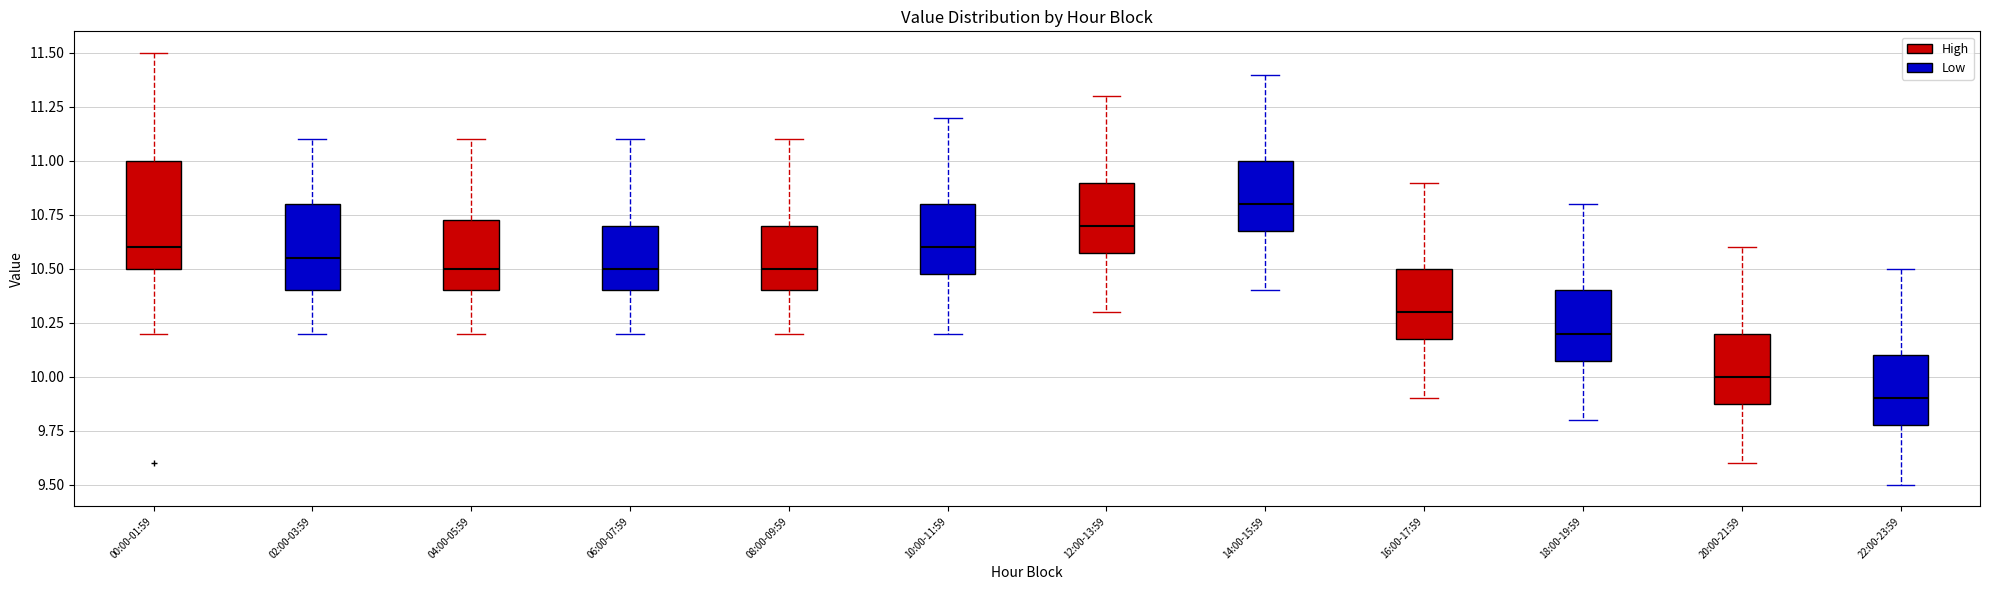

Reading left to right, transcribe this box plot: for each box, give where its median line is, the range the box spans, and where its two whiskers end, as read against the y-axis. The values are not printed on the chart, so give them approximately, as read against the axis.

00:00-01:59: median 10.60, box 10.50 to 11.00, whiskers 10.20 to 11.50
02:00-03:59: median 10.55, box 10.40 to 10.80, whiskers 10.20 to 11.10
04:00-05:59: median 10.50, box 10.40 to 10.75, whiskers 10.20 to 11.10
06:00-07:59: median 10.50, box 10.40 to 10.70, whiskers 10.20 to 11.10
08:00-09:59: median 10.50, box 10.40 to 10.70, whiskers 10.20 to 11.10
10:00-11:59: median 10.60, box 10.50 to 10.80, whiskers 10.20 to 11.20
12:00-13:59: median 10.70, box 10.60 to 10.90, whiskers 10.30 to 11.30
14:00-15:59: median 10.80, box 10.70 to 11.00, whiskers 10.40 to 11.40
16:00-17:59: median 10.30, box 10.20 to 10.50, whiskers 9.90 to 10.90
18:00-19:59: median 10.20, box 10.10 to 10.40, whiskers 9.80 to 10.80
20:00-21:59: median 10.00, box 9.90 to 10.20, whiskers 9.60 to 10.60
22:00-23:59: median 9.90, box 9.80 to 10.10, whiskers 9.50 to 10.50